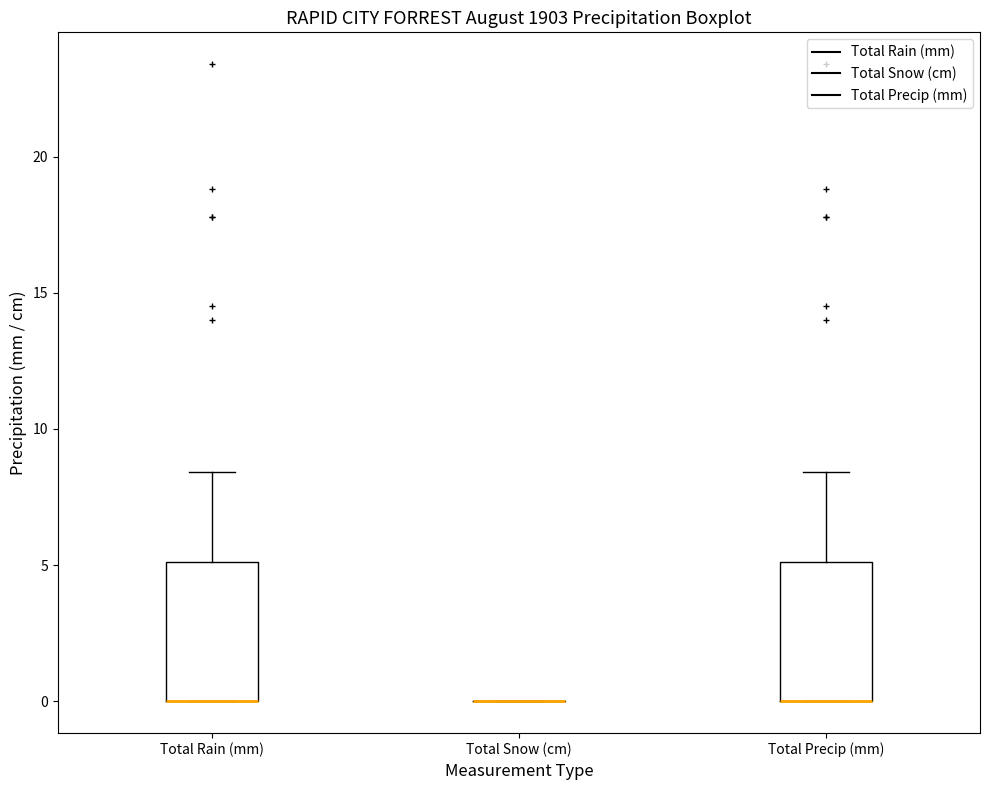

Reading left to right, transcribe this box plot: for each box, give where its median line is, the range the box spans, and where its two whiskers end, as read against the y-axis. The values are not printed on the chart, so give them approximately, as read against the axis.

Total Rain (mm): median 0.0 (drawn on the box's lower edge), box 0.0 to 5.0, whiskers 0.0 to 8.5
Total Snow (cm): box collapsed to a line at 0.0, whiskers 0.0 to 0.0
Total Precip (mm): median 0.0 (drawn on the box's lower edge), box 0.0 to 5.0, whiskers 0.0 to 8.5